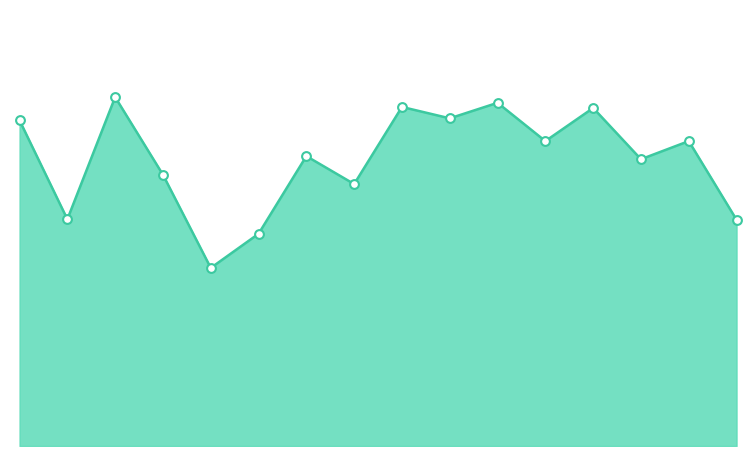

How many lines are shown in the chart?

1